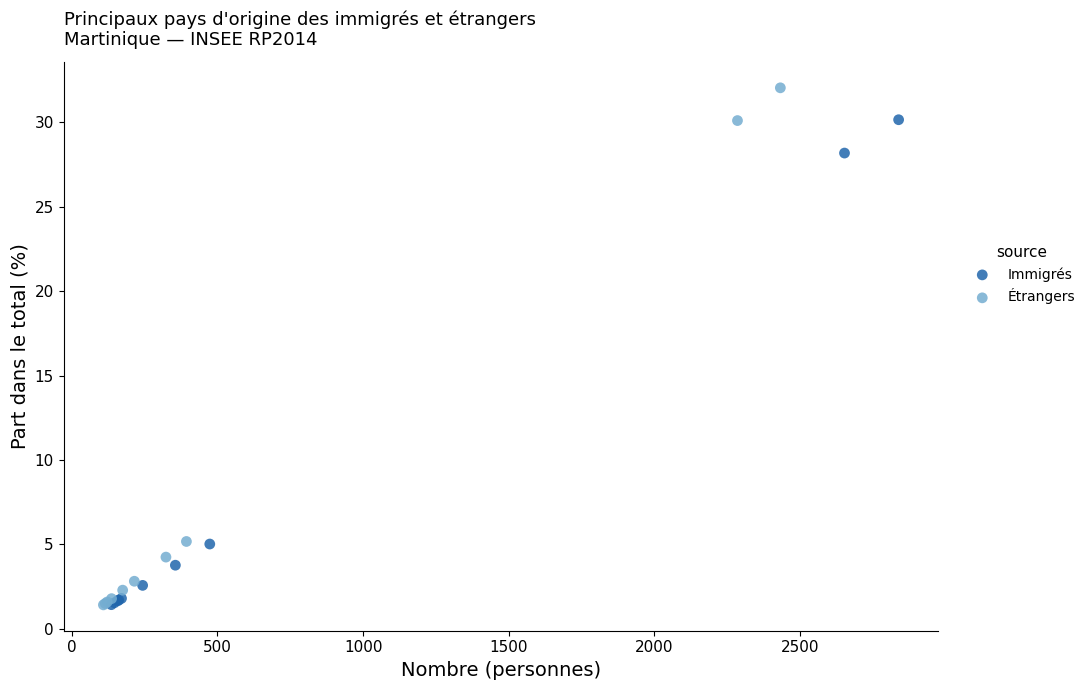

Which series has the largest Y range (max minus min)?

Étrangers